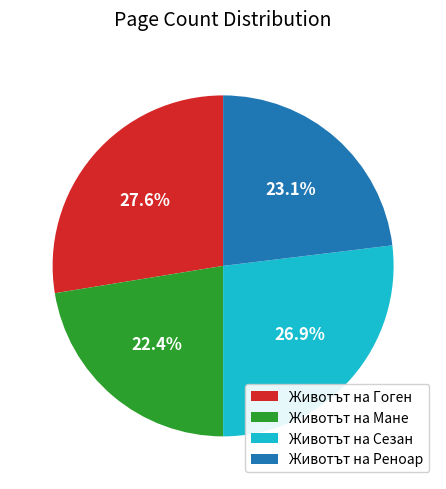

To the nearest percent, what is the average slice percentage?

25%